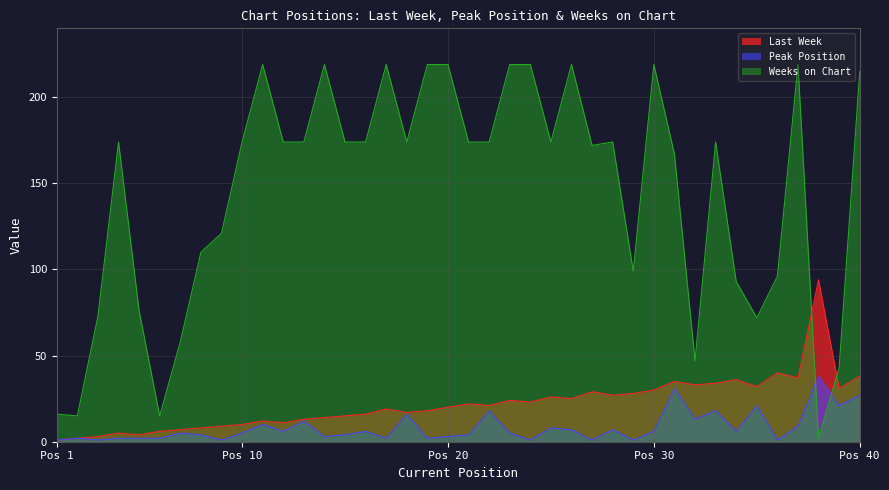

At which label does Weeks on Chart first exceed 174?

11